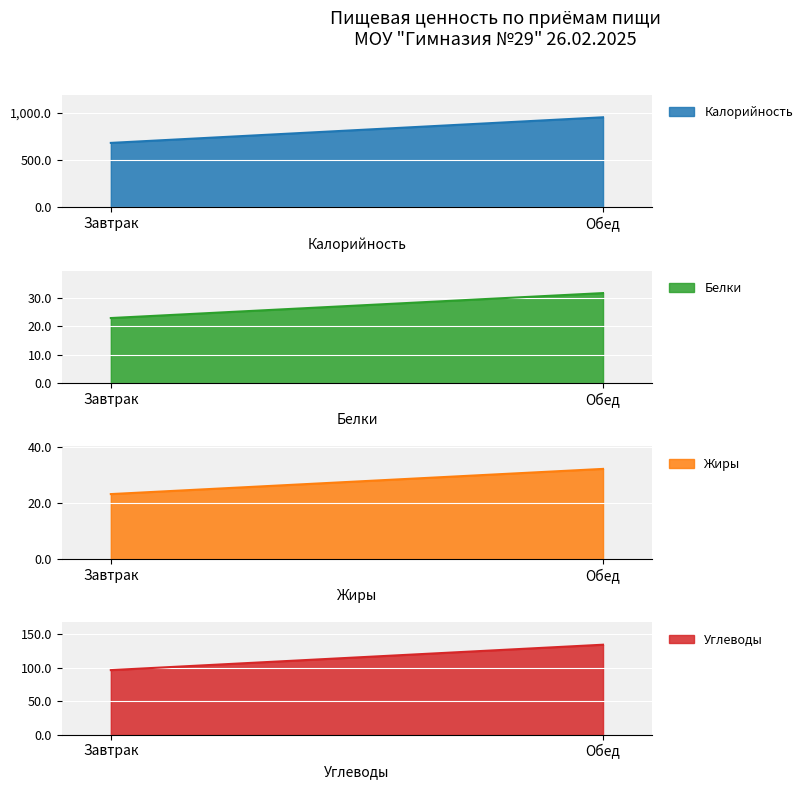

What is the sum of all Белки values?

54.4